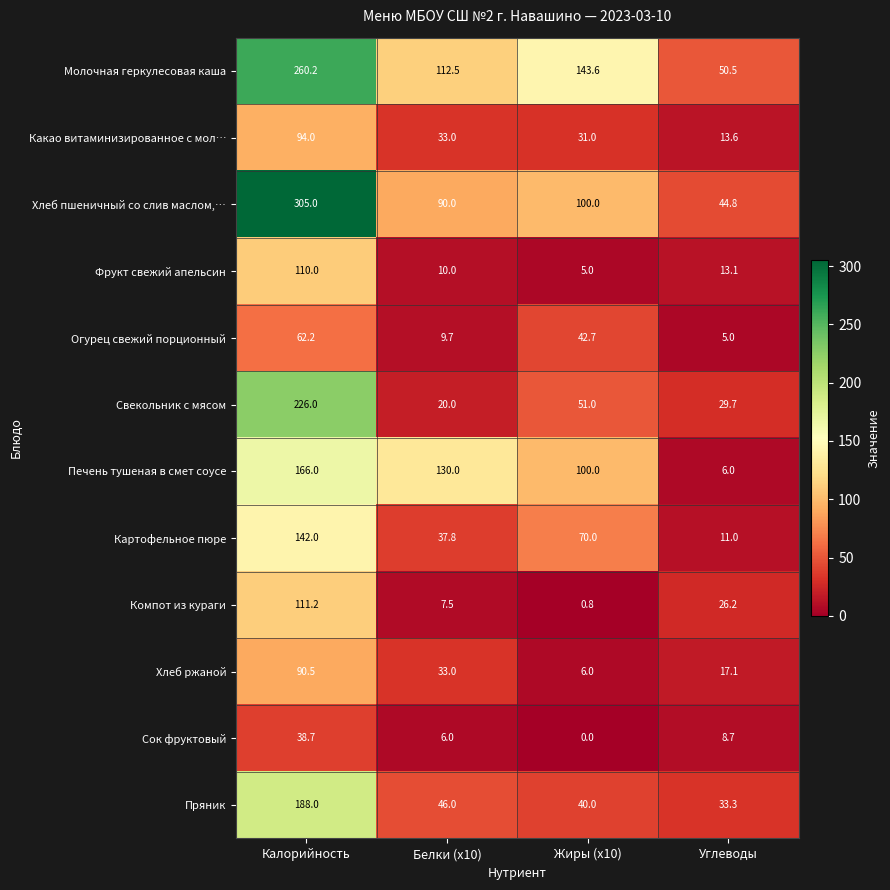

What is the difference between the highest and lowest values at Калорийность?

266.3